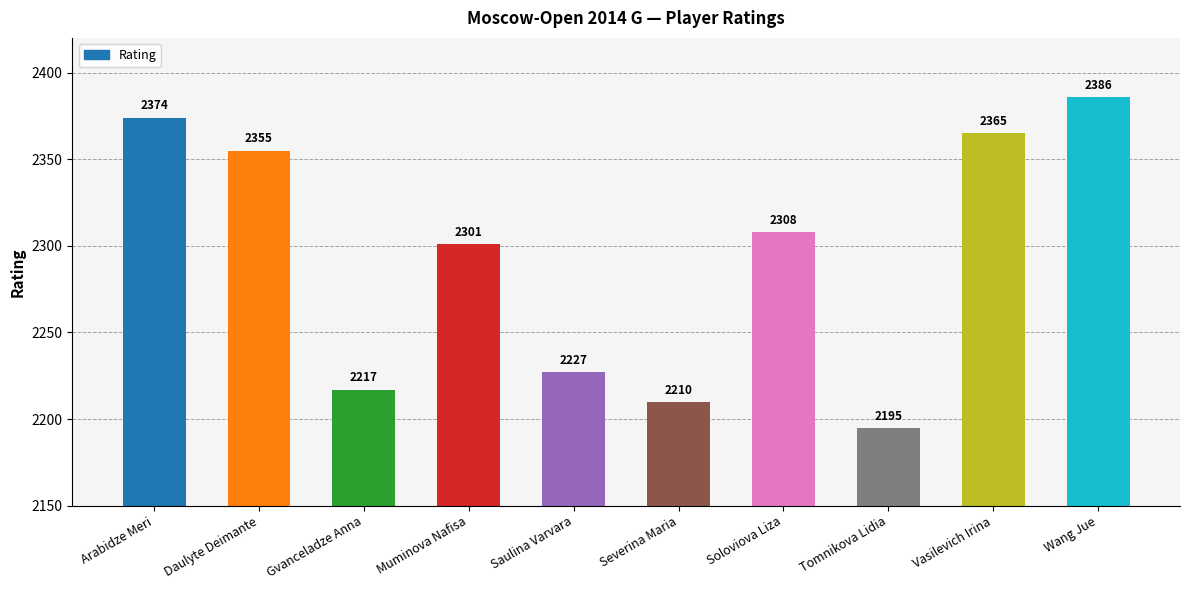

What is the maximum value shown in the chart?

2386